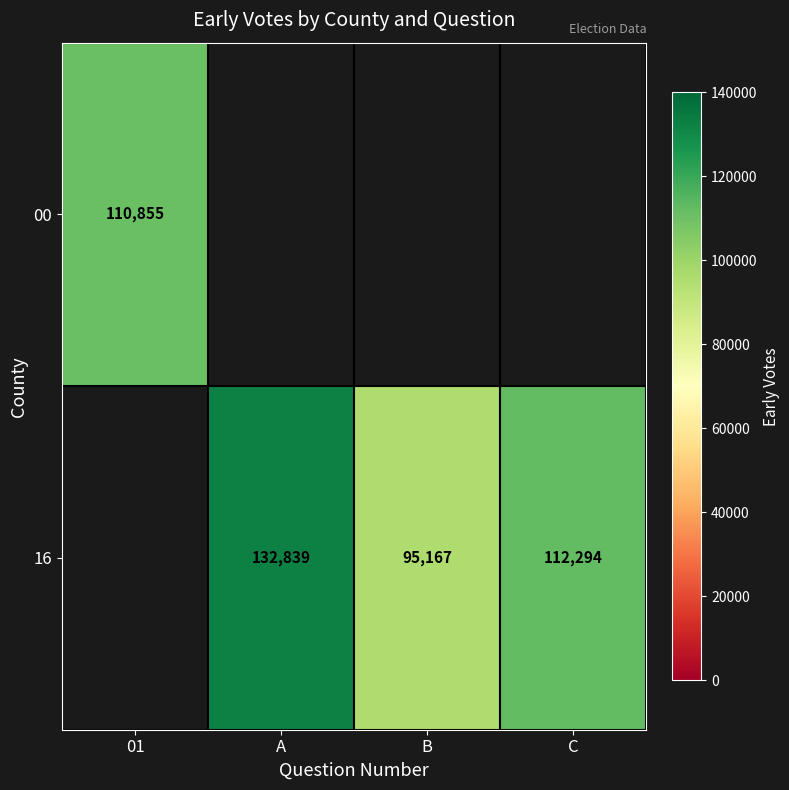

What is the smallest value displayed?

95167.0